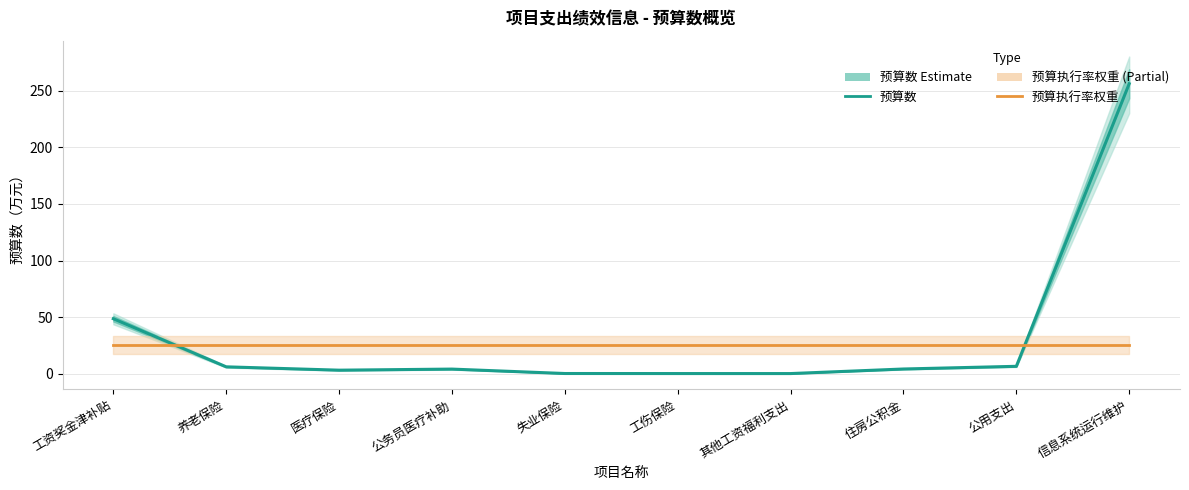

What is the spread (max minus min) of values at 医疗保险?

22.3